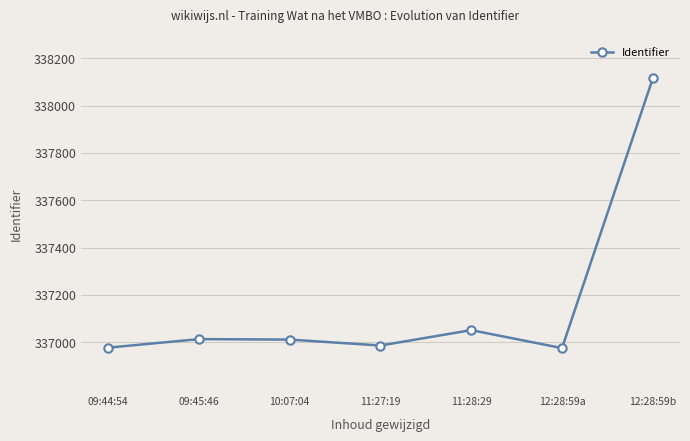

Approximately how many times larger is the value at 12:28:59b compared to 09:44:54?

1.0